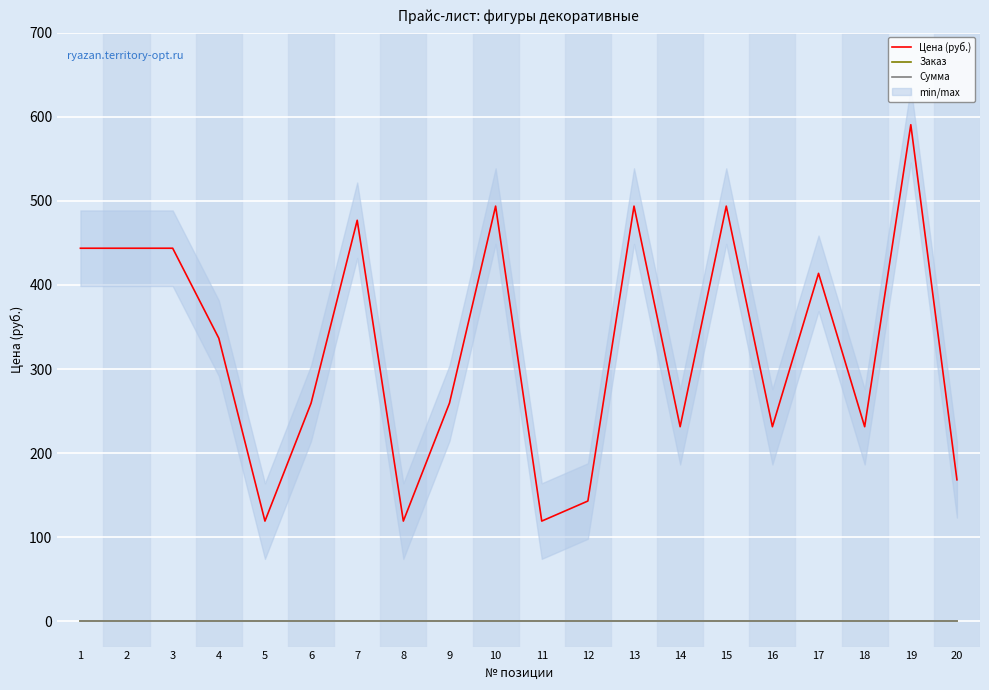

What is the difference between the highest and lowest values at 13?

493.7